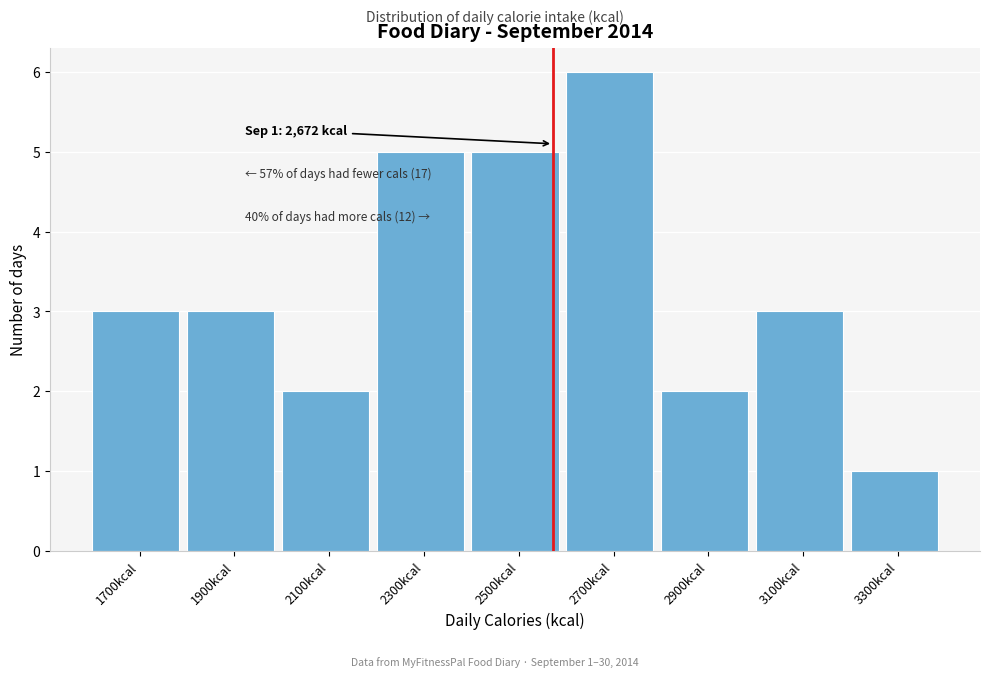

Reading left to right, what are all the values shown in this chart?

1700kcal=3	1900kcal=3	2100kcal=2	2300kcal=5	2500kcal=5	2700kcal=6	2900kcal=2	3100kcal=3	3300kcal=1